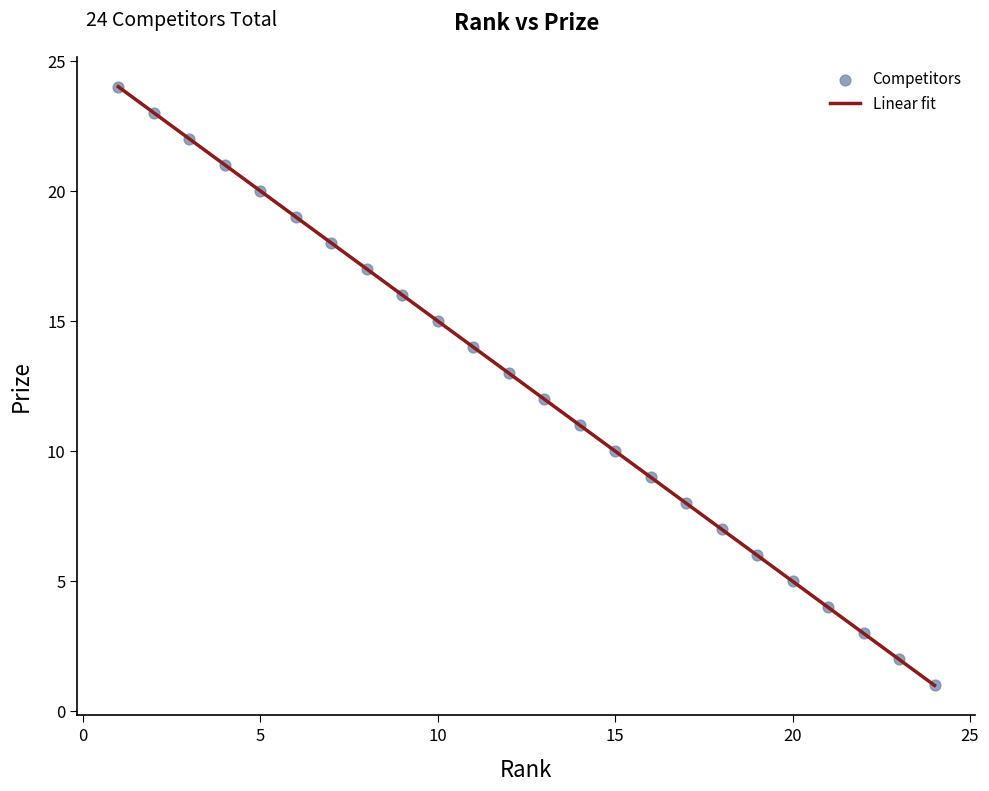

What is the greatest value displayed?

24.0